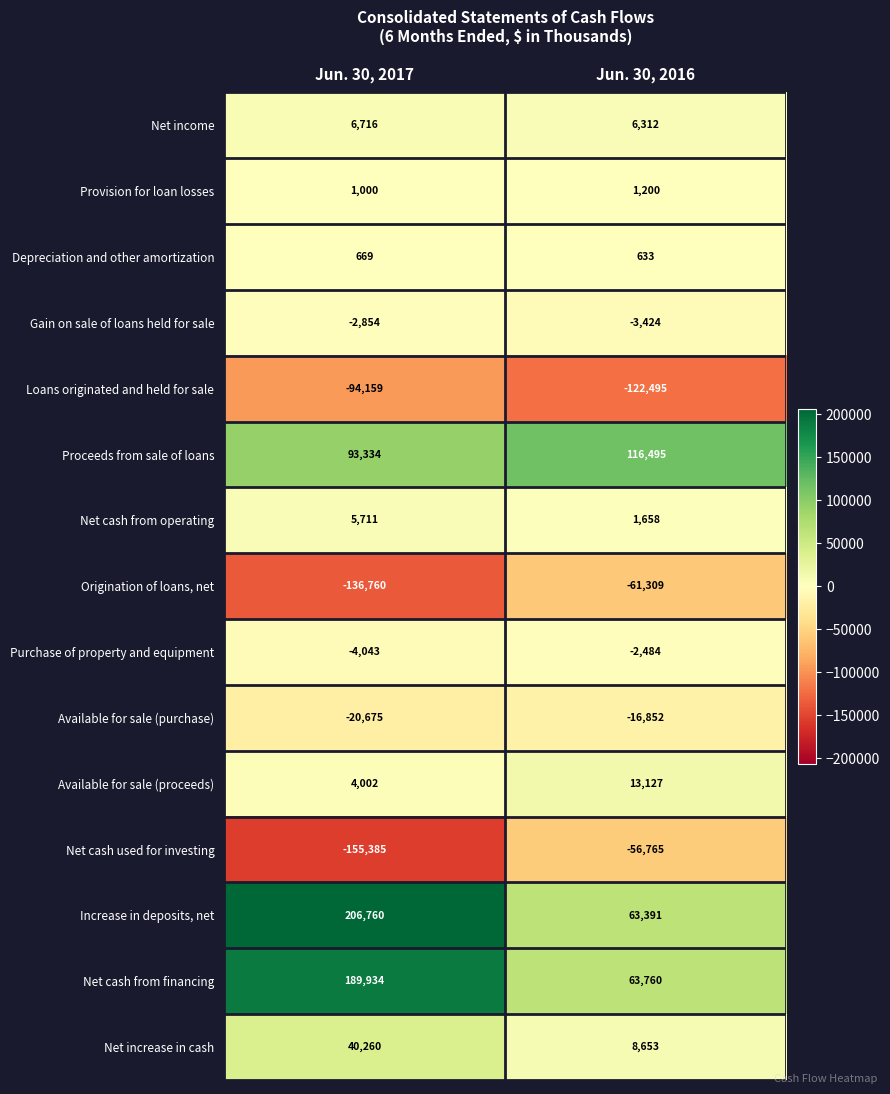

The Available for sale (purchase) series shows -20675 at Jun. 30, 2017. True or false?

True